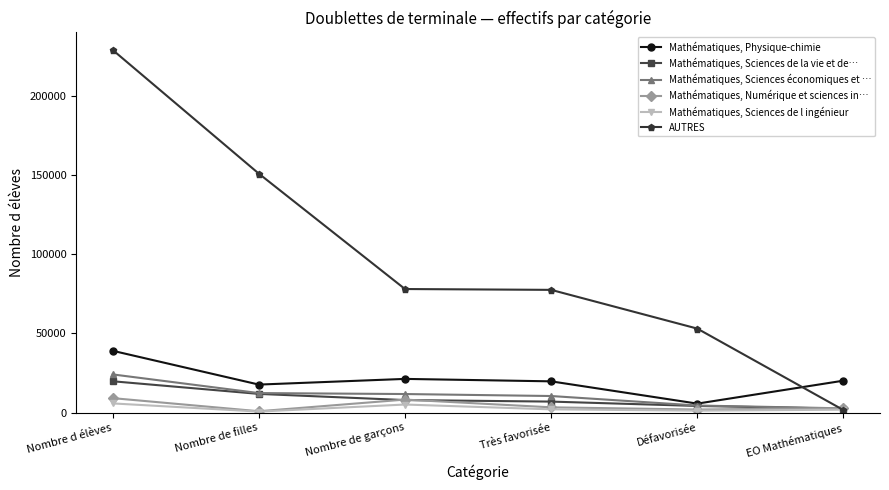

At how many categories does at least one series exceed 69438?

4